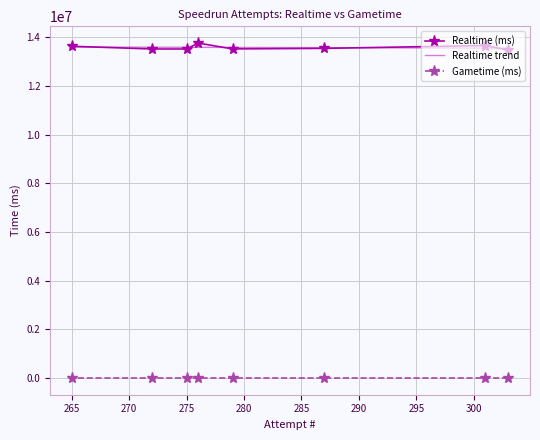

The Gametime (ms) series shows 0 at 287. True or false?

True